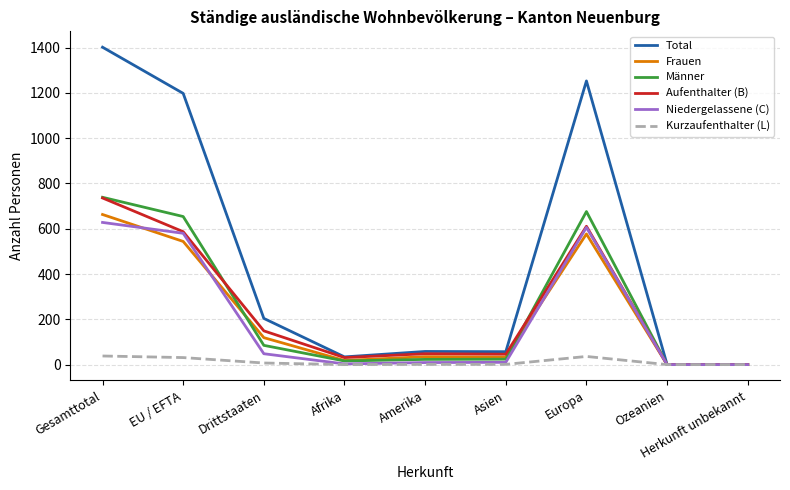

Which series has the widest spread of values?

Total